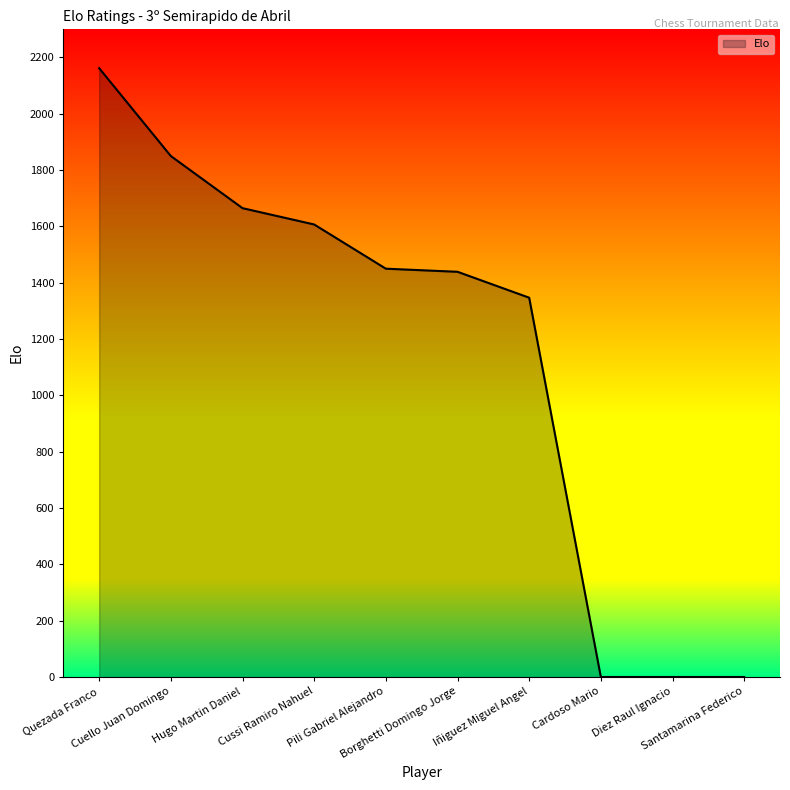

What is the difference between the values at Quezada Franco and Santamarina Federico?

2162